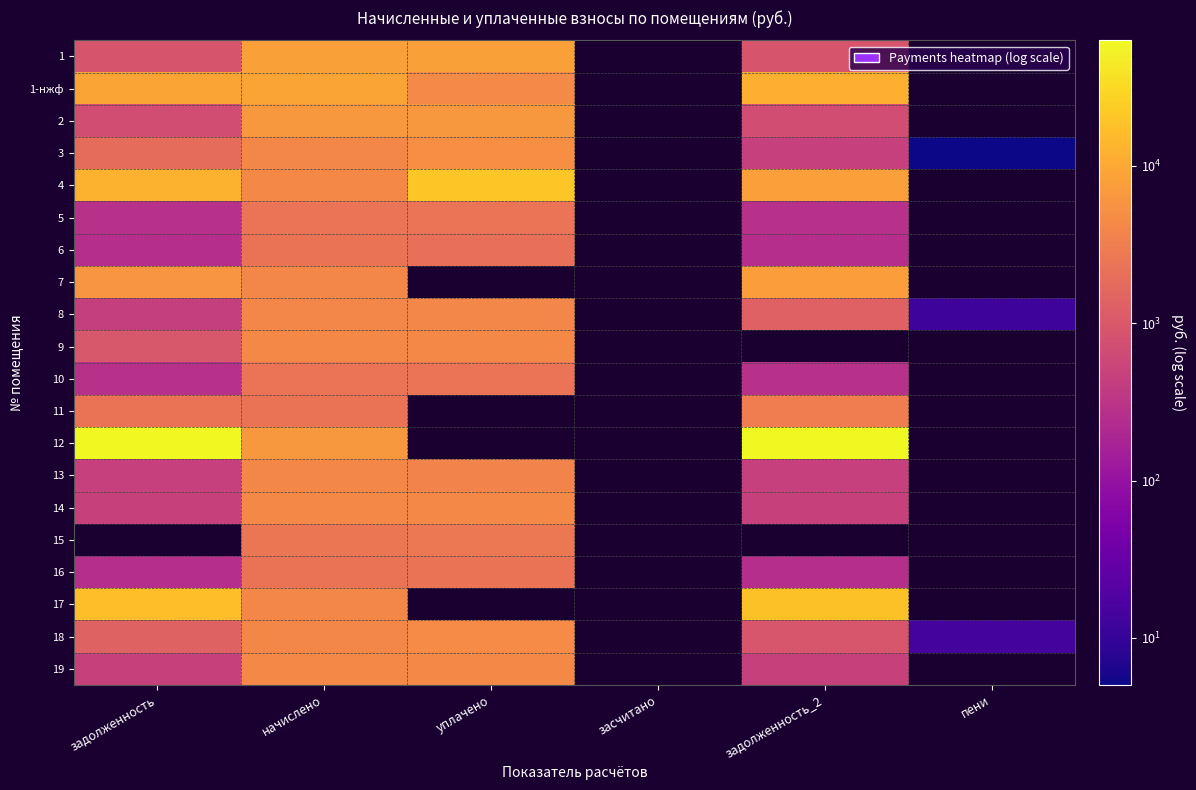

How many series are shown in this chart?

20